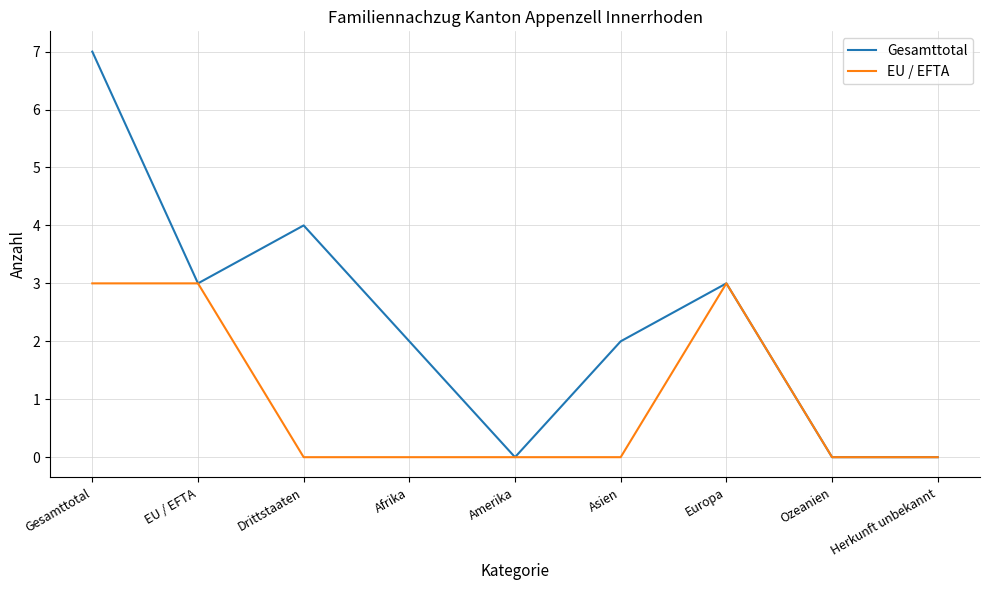

Which category has the highest value in the Gesamttotal series?

Gesamttotal